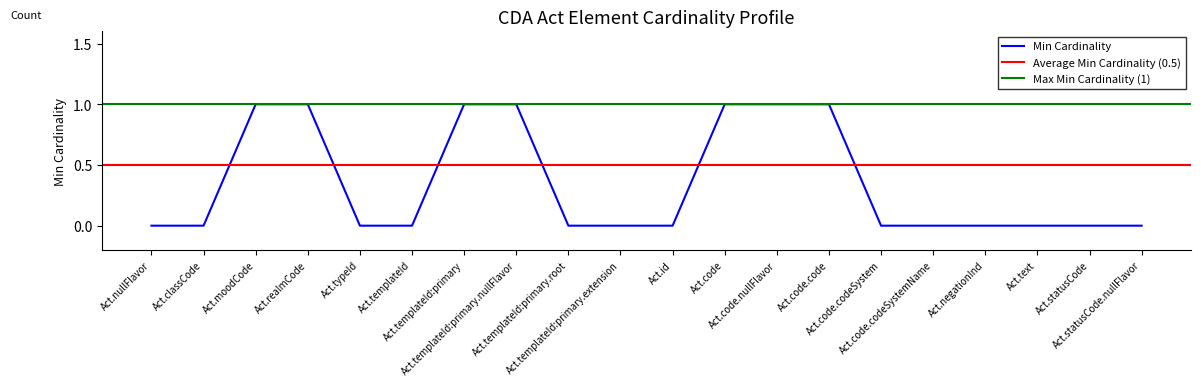

What is the maximum value shown in the chart?

1